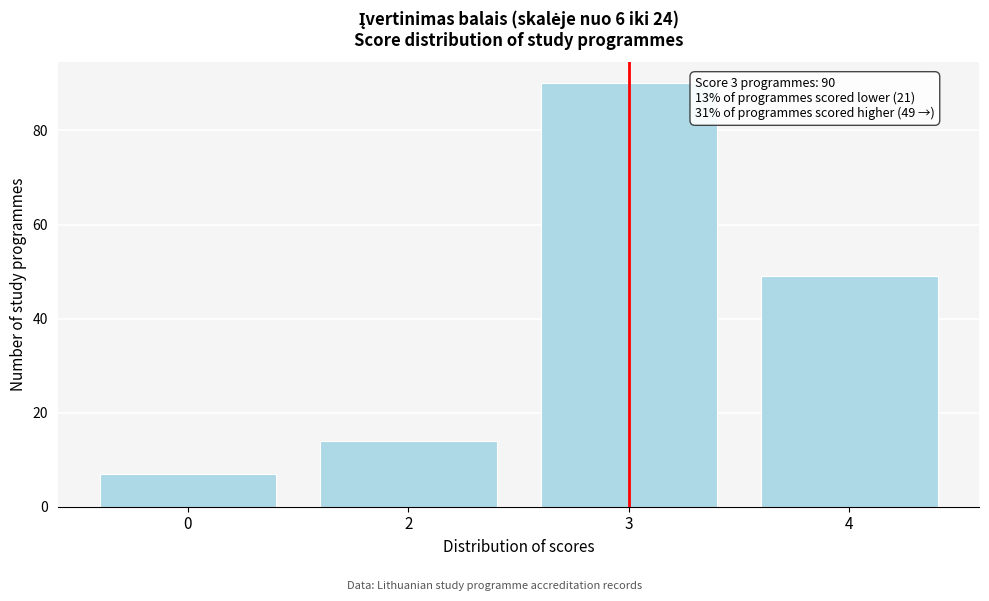

Reading left to right, list all the values displayed in this chart.

7	14	90	49